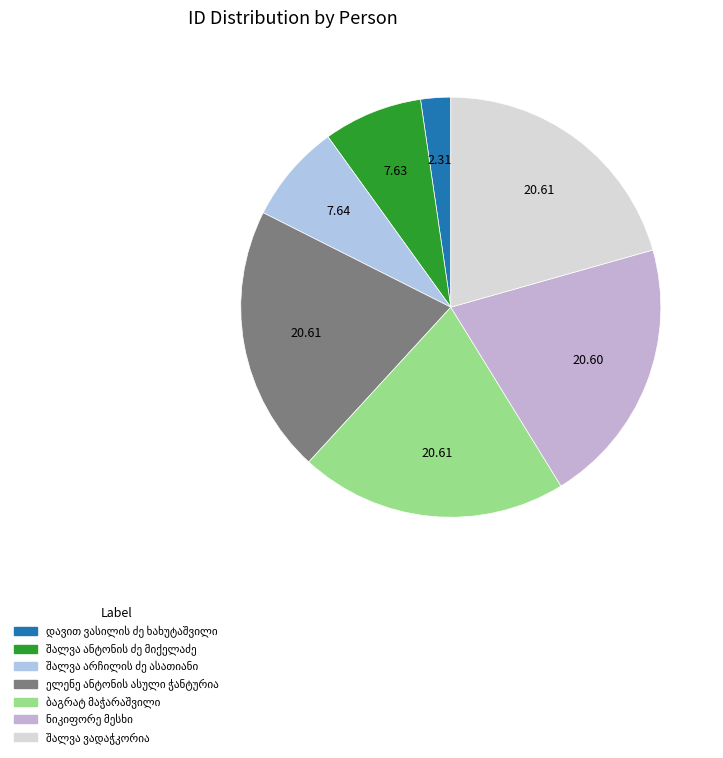

Approximately how many times larger is the value at ნიკიფორე მესხი compared to შალვა ანტონის ძე მიქელაძე?

2.7